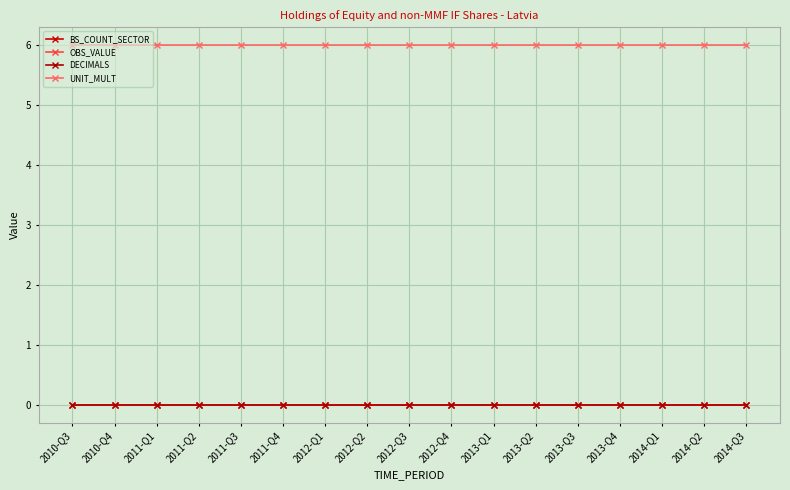

What position from the left is 2012-Q4?

10